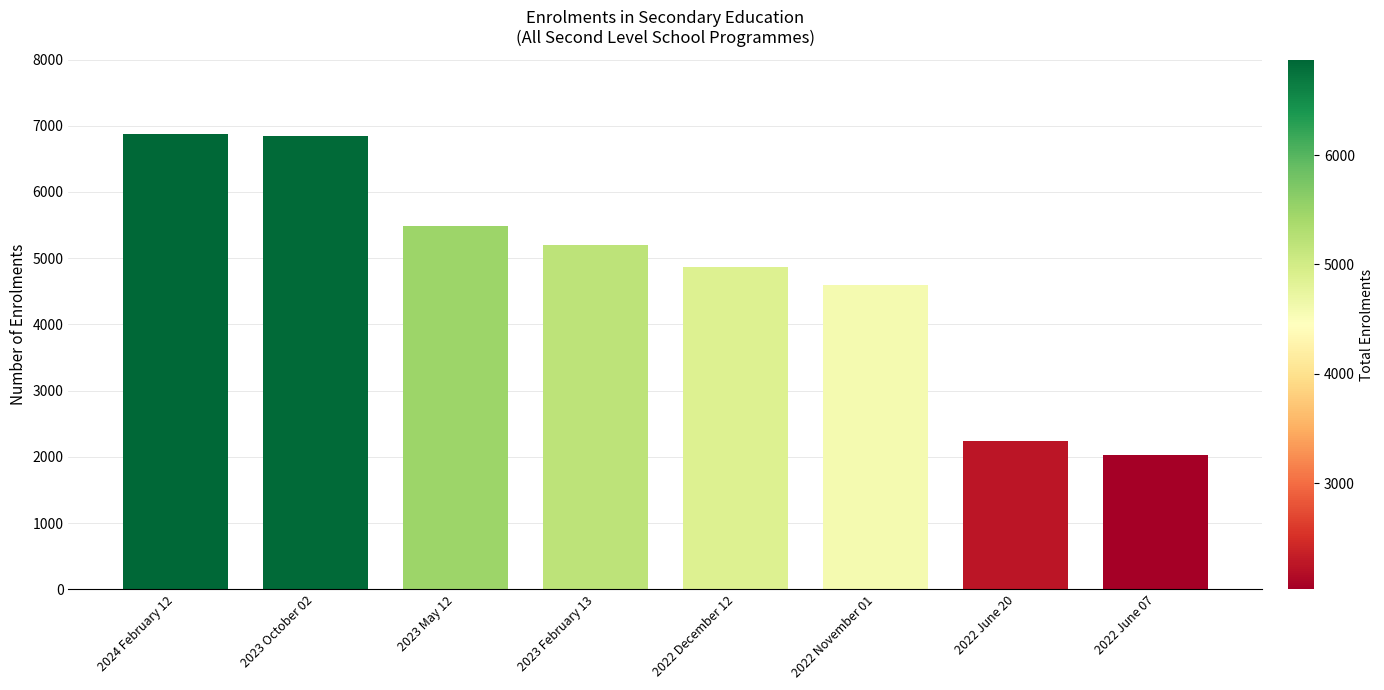

At which label is the value closest to 4451?

2022 November 01